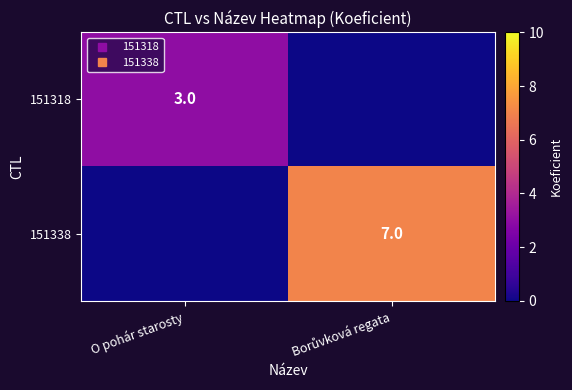

What is the greatest value displayed?

7